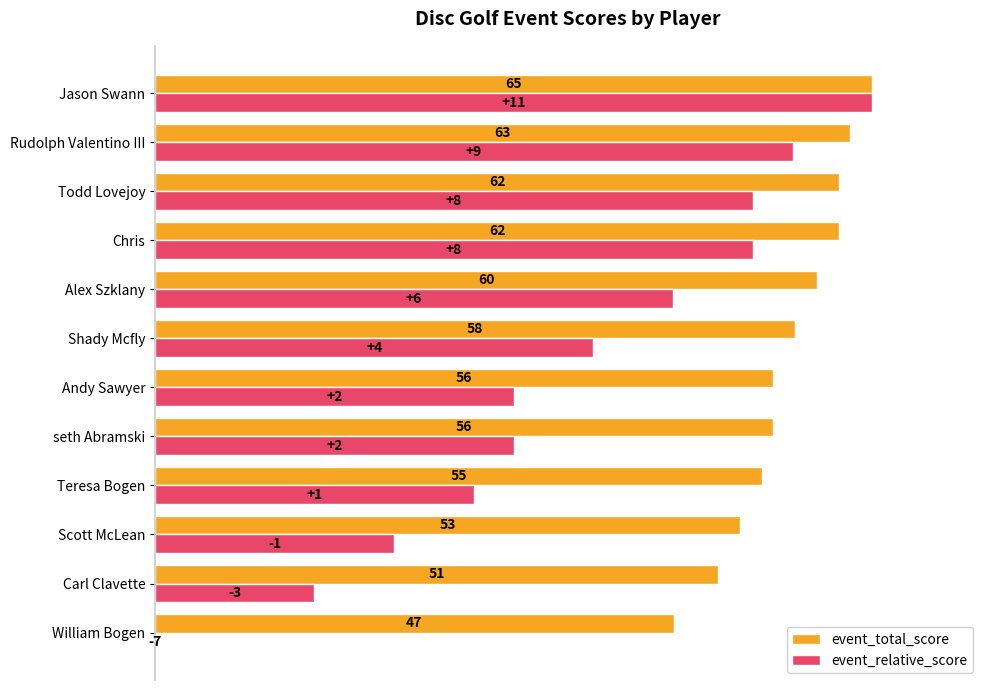

List the series in order of their peak value, highest first.

event_total_score, event_relative_score